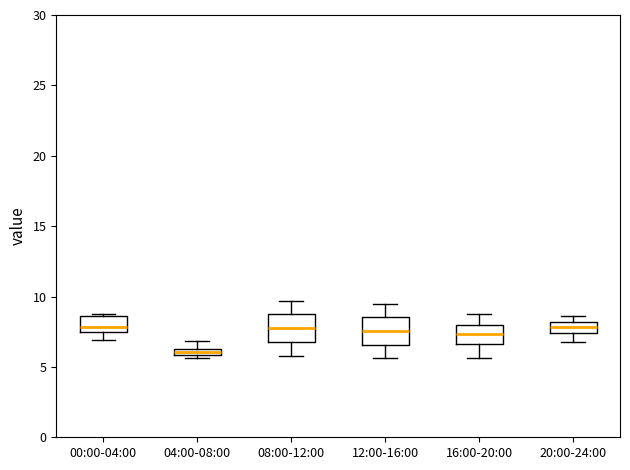

Where does the median line of the box for 16:00-20:00 sit on the y-axis? The values are not printed on the chart, so give them approximately, as read against the axis.

7.5